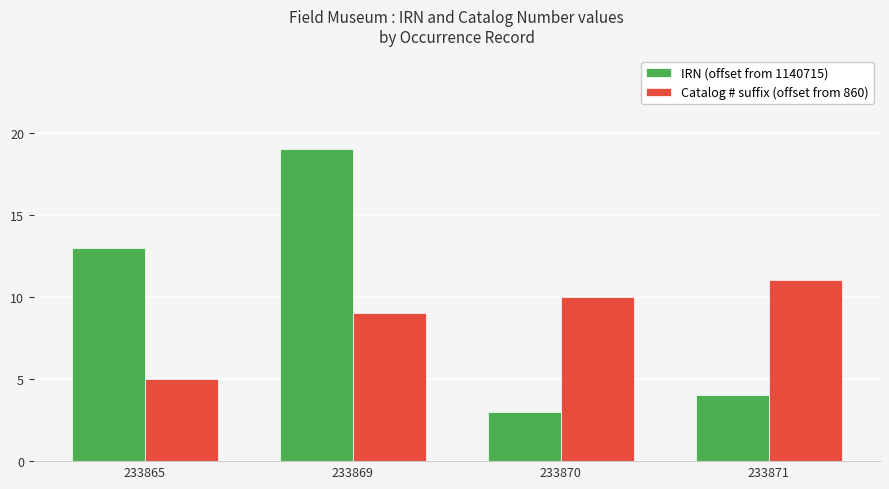

Which category has the lowest value in the Catalog # suffix (offset from 860) series?

233865